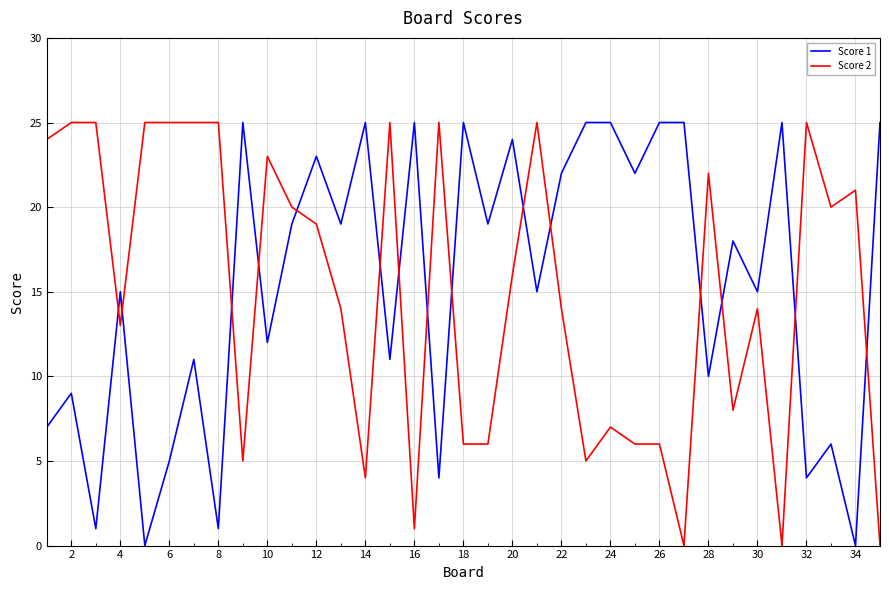

What are all the series names shown in the legend?

Score 1, Score 2